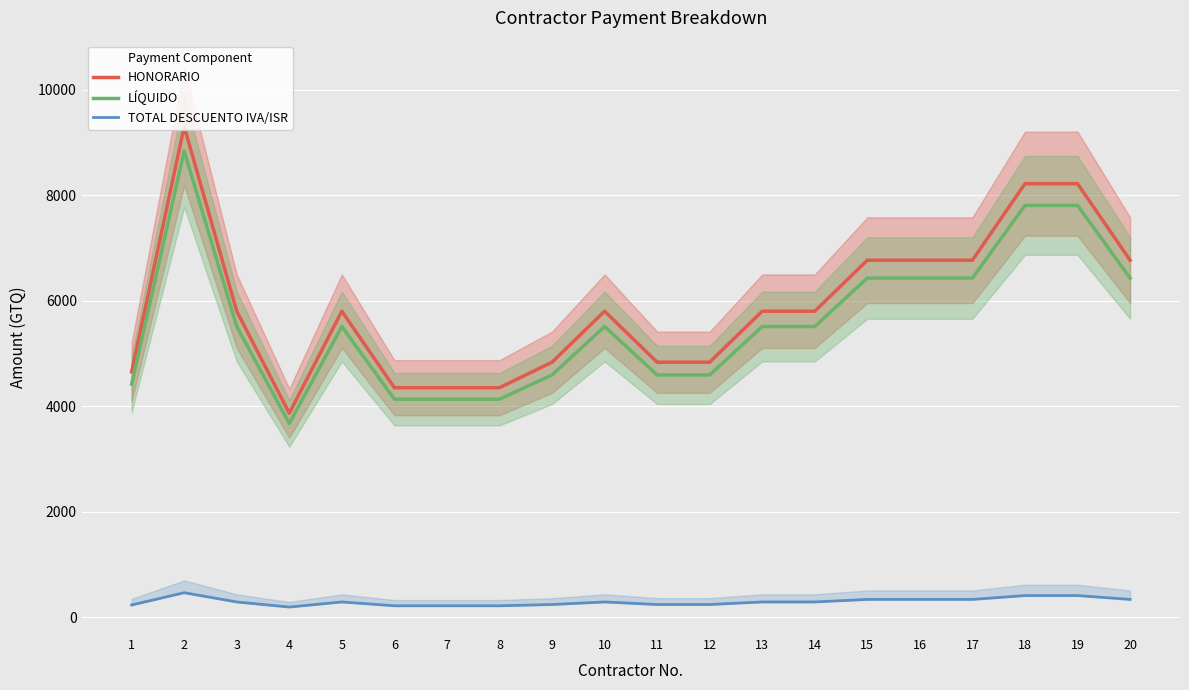

Where does the TOTAL DESCUENTO IVA/ISR series first go above 290?

2